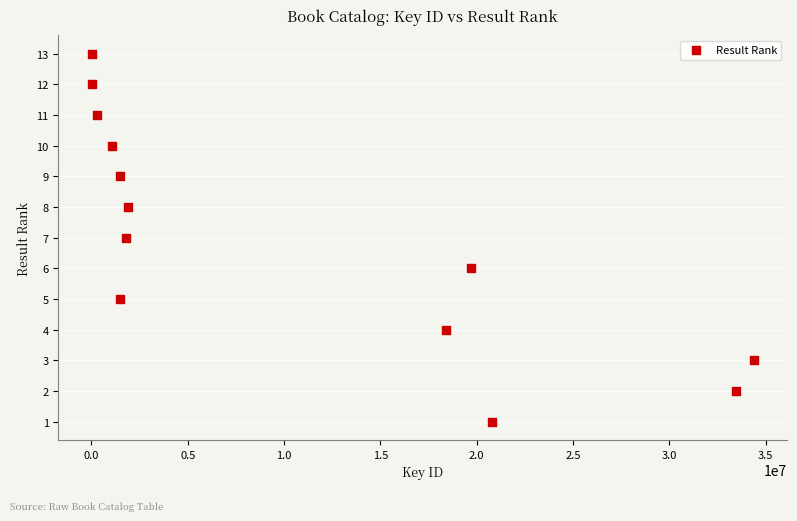

What is the range of X values (max minus min)?

34388904